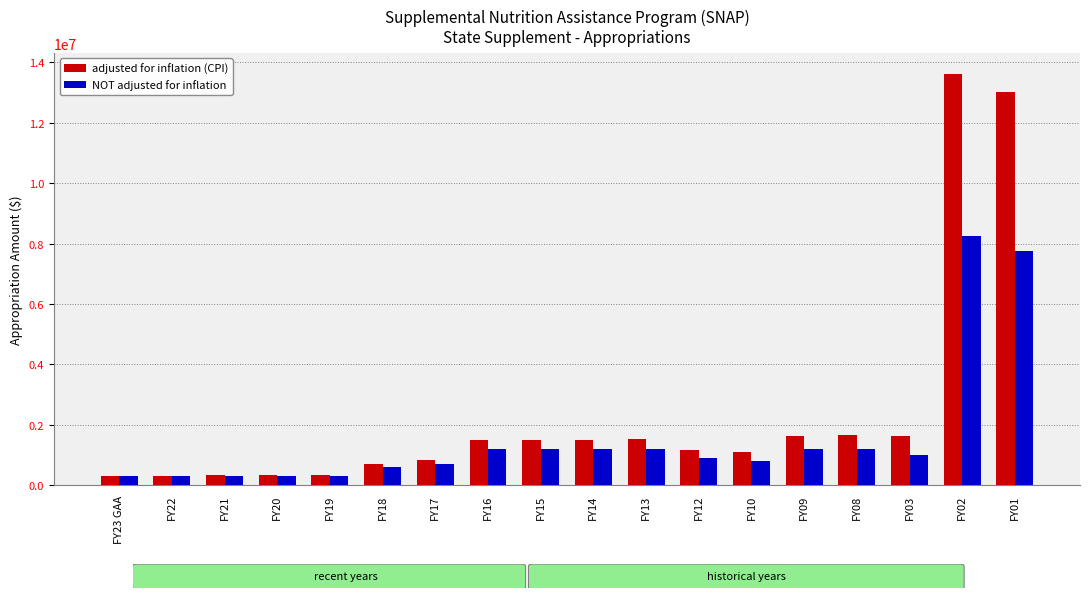

Rank the series at FY03 from highest to lowest value.

adjusted for inflation (CPI), NOT adjusted for inflation